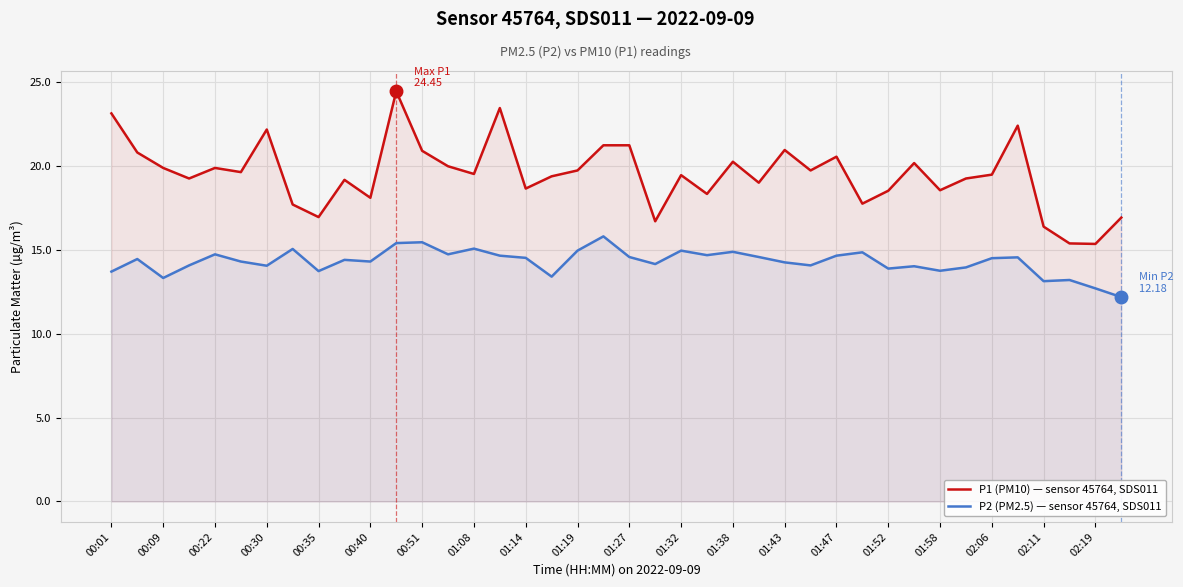

True or false: P2 (PM2.5) — sensor 45764, SDS011 has more than 2 interior local peaks.

True